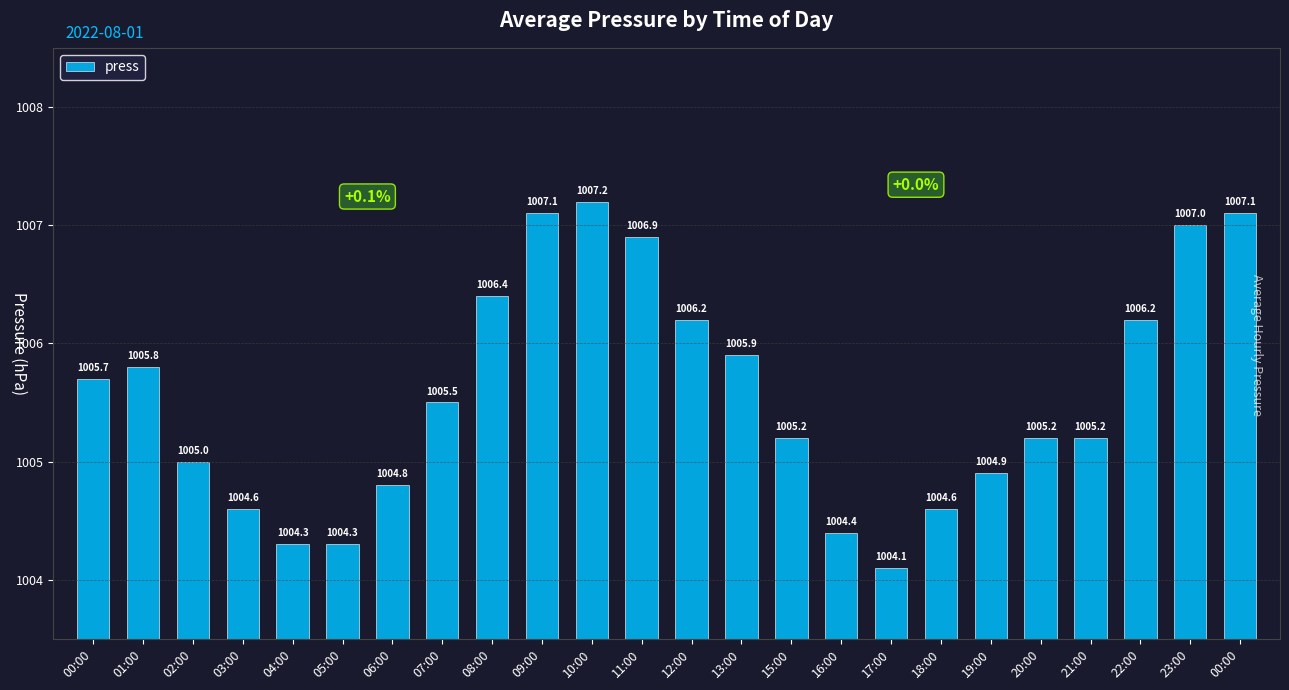

What is the greatest value displayed?

1007.2